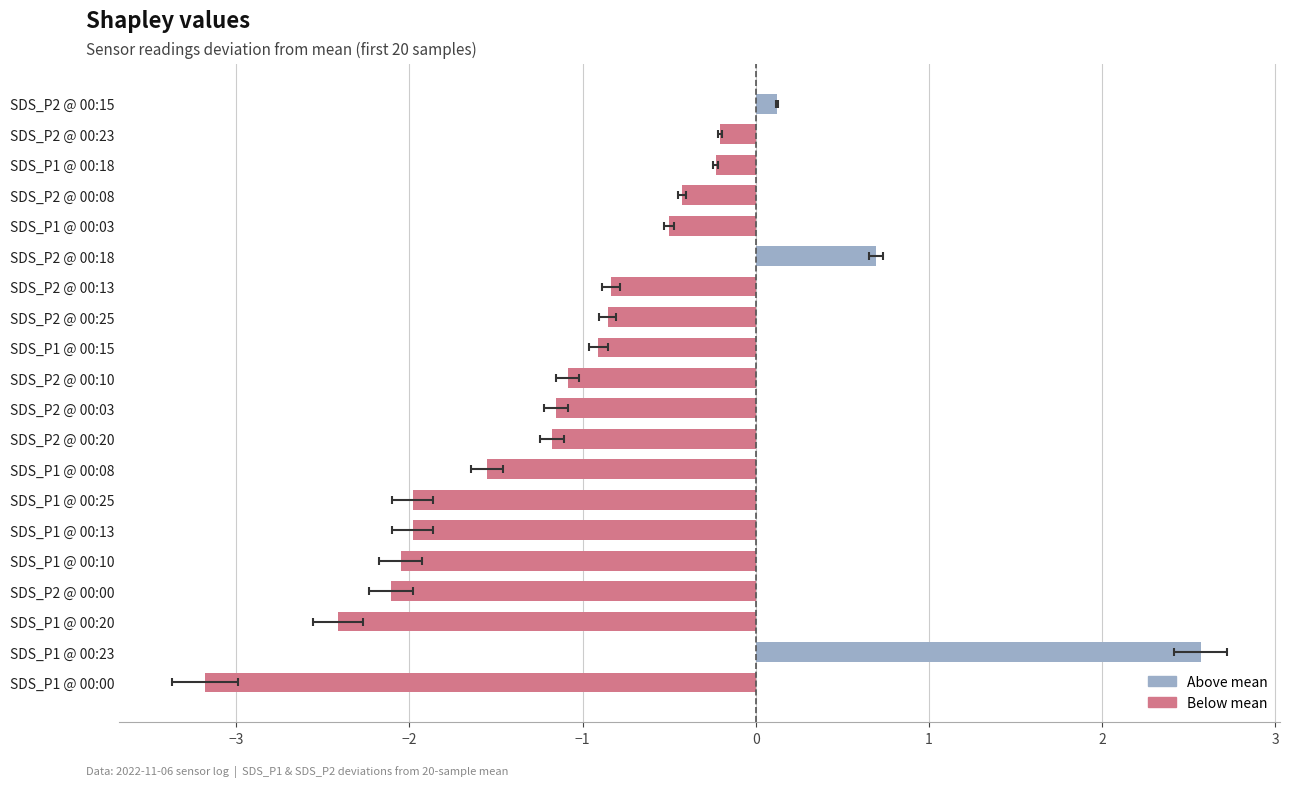

What is the difference between the maximum and minimum values?

5.8